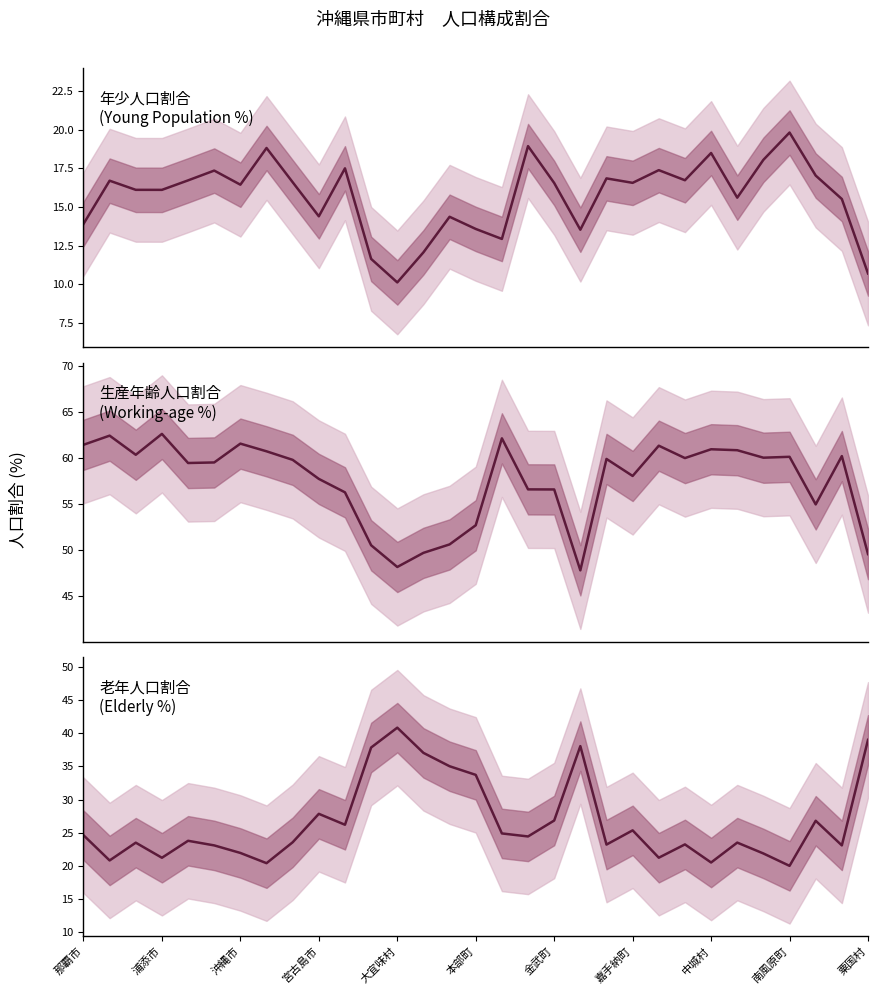

Count the number of data series in this chart.

3